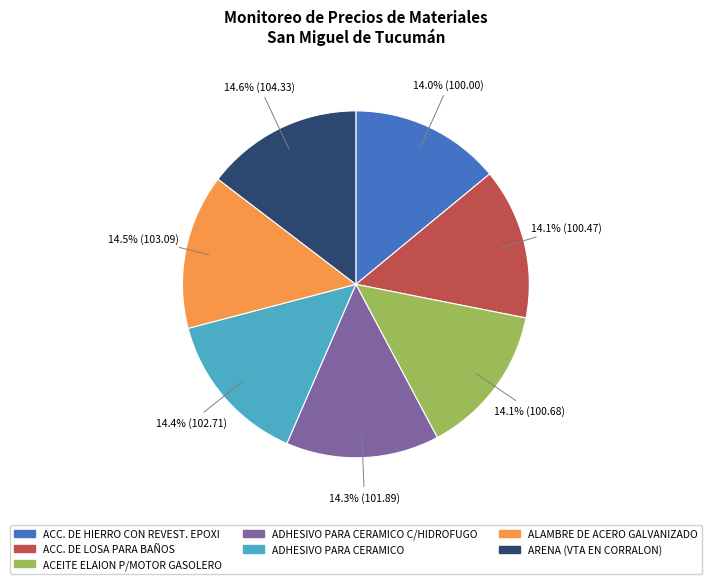

To the nearest percent, what is the difference between the largest and smallest slice percentages?

1%